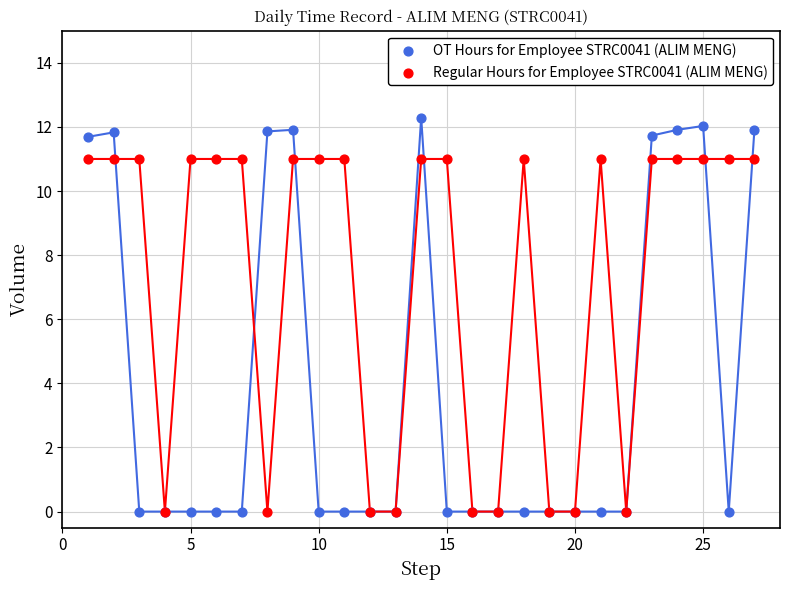

Which series contains the highest Y value?

OT Hours for Employee STRC0041 (ALIM MENG)